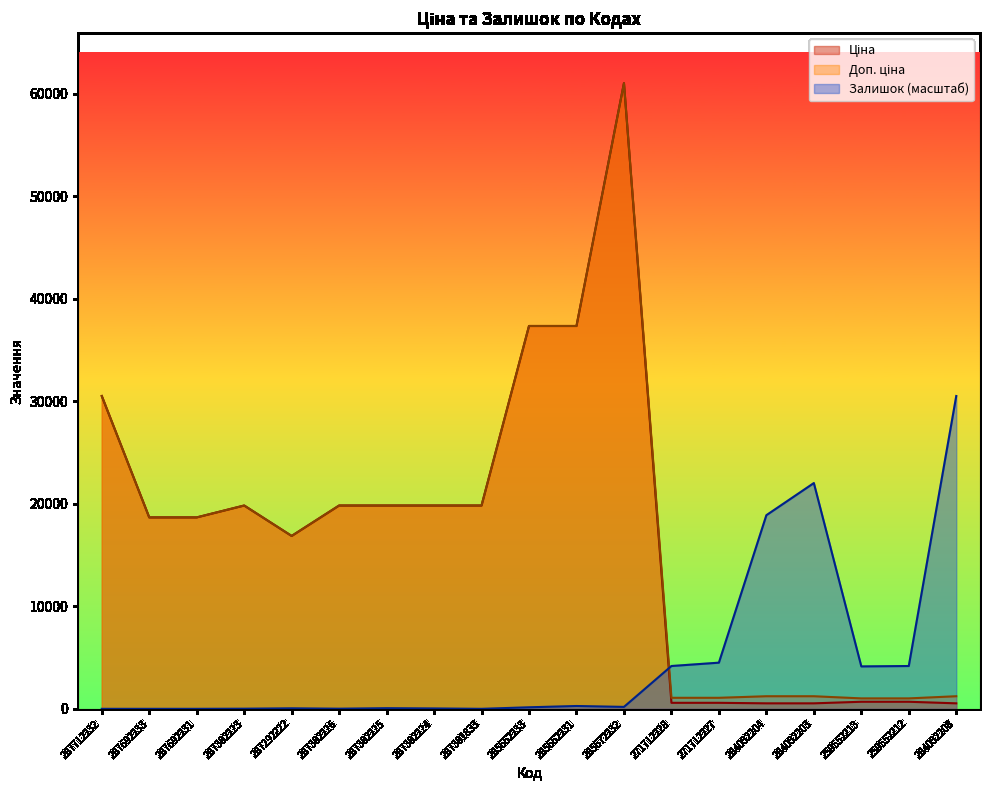

What is the highest value of the Залишок series?

30512.3